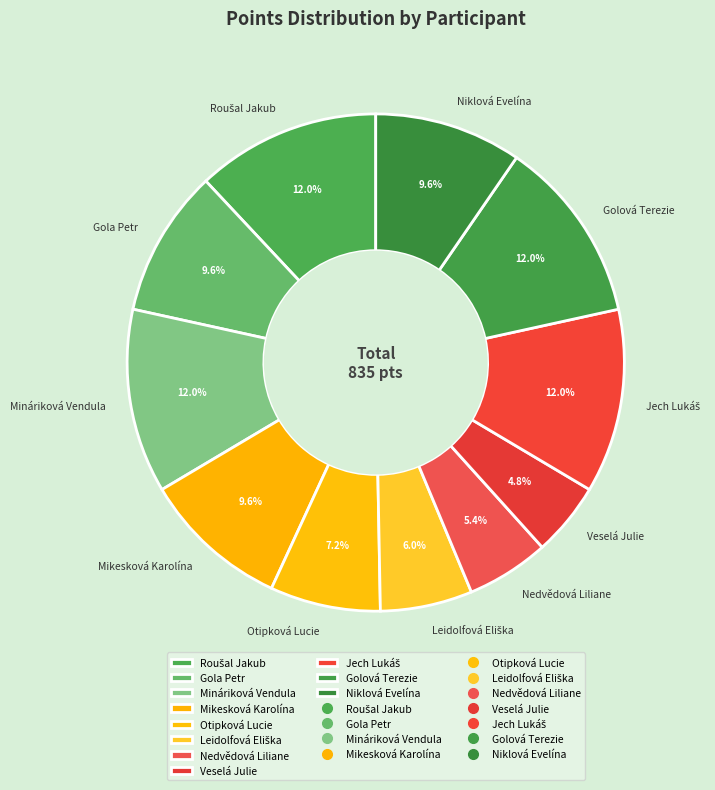

What is the smallest slice in the pie chart?

Veselá Julie